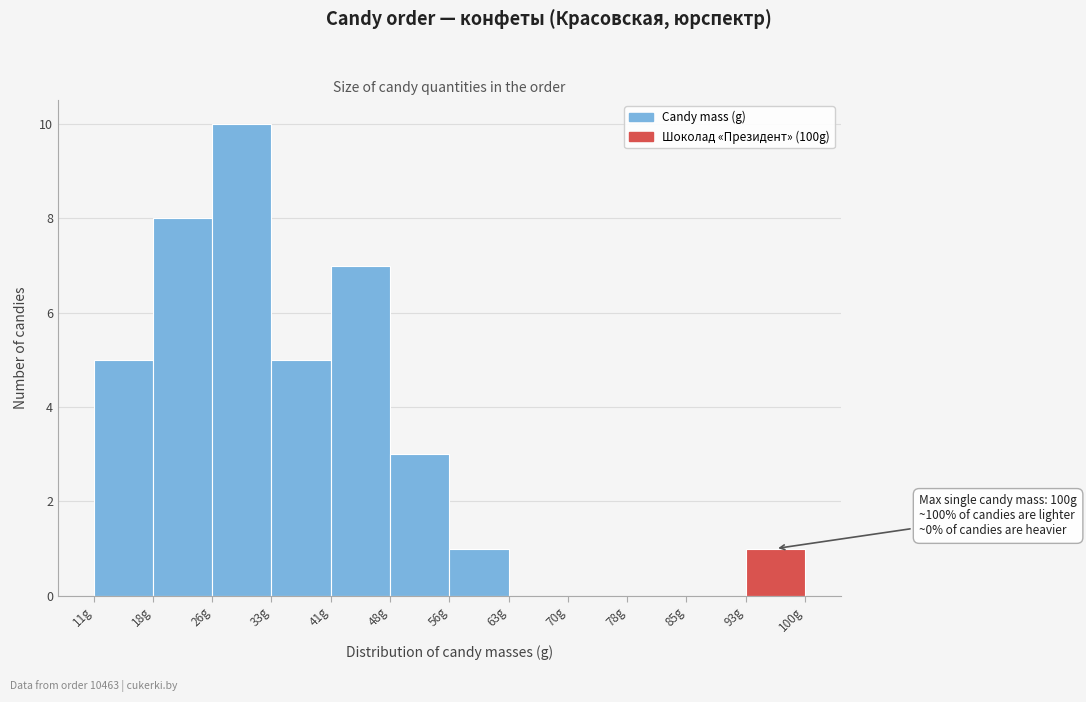

Over which range of the x-axis is the bar tallest?

26 to 33